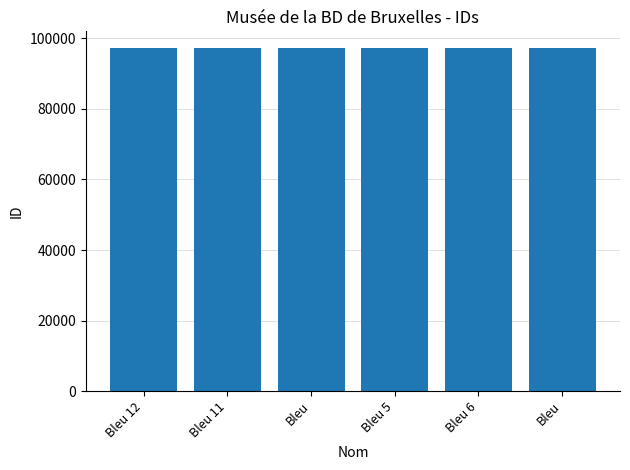

Count the number of categories in the chart.

6